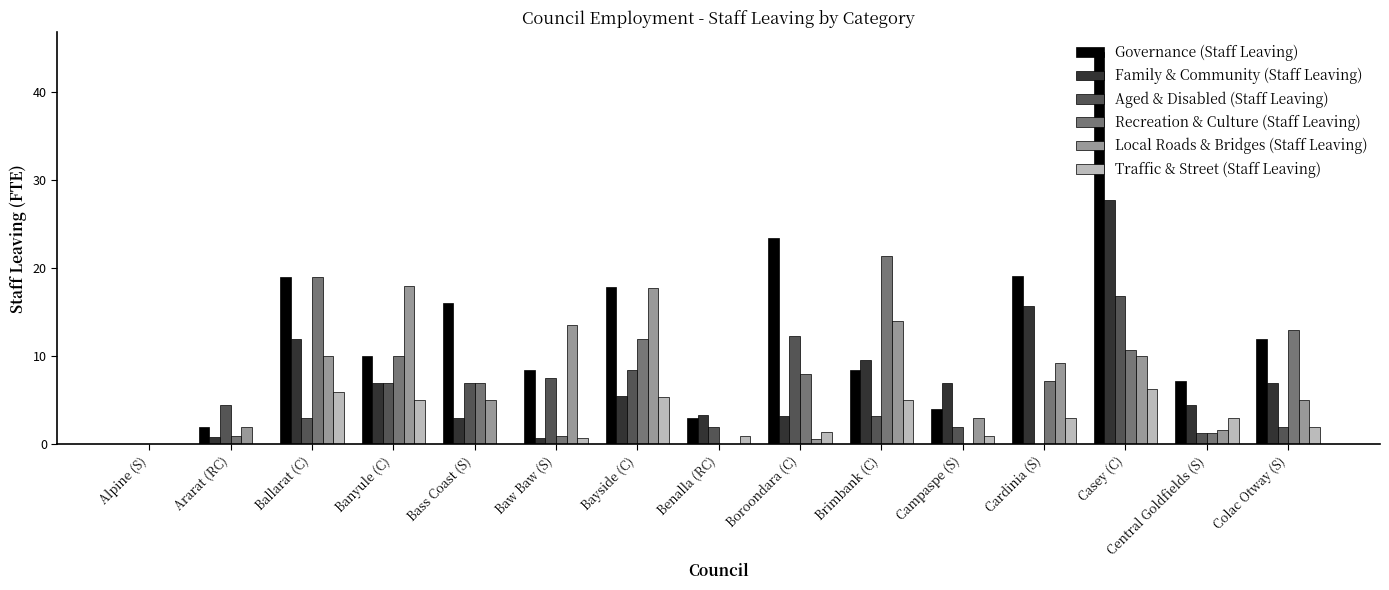

What is the sum of all Local Roads & Bridges (Staff Leaving) values?

110.0